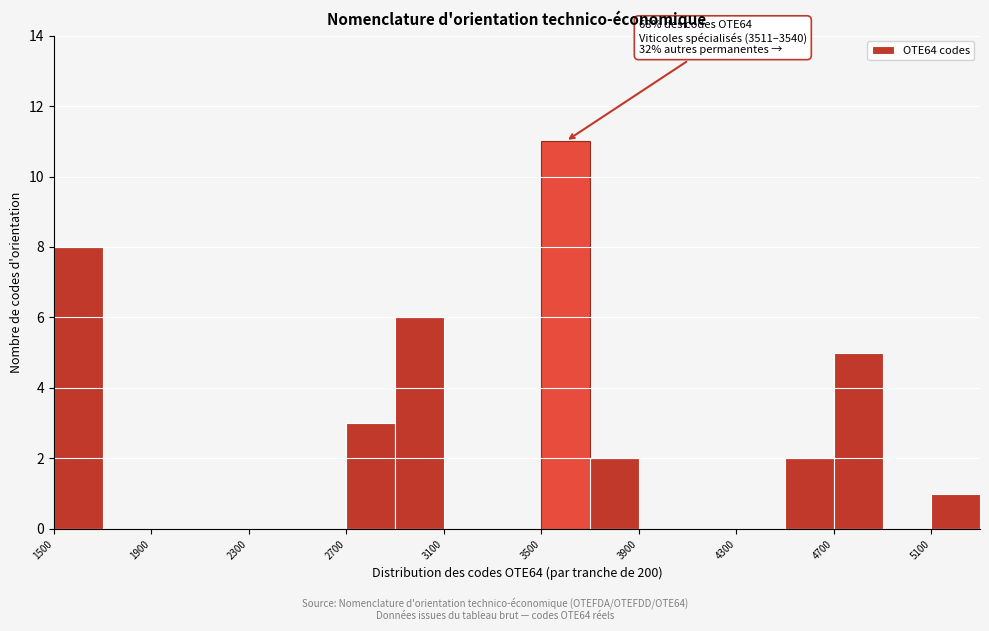

Which range on the x-axis has the tallest bar?

3500 to 3700